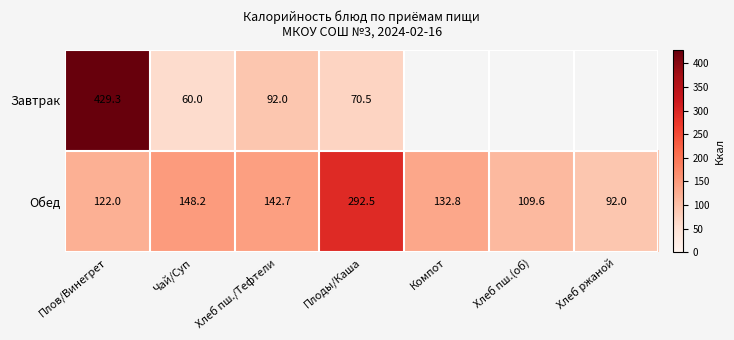

What is the smallest value displayed?

60.0